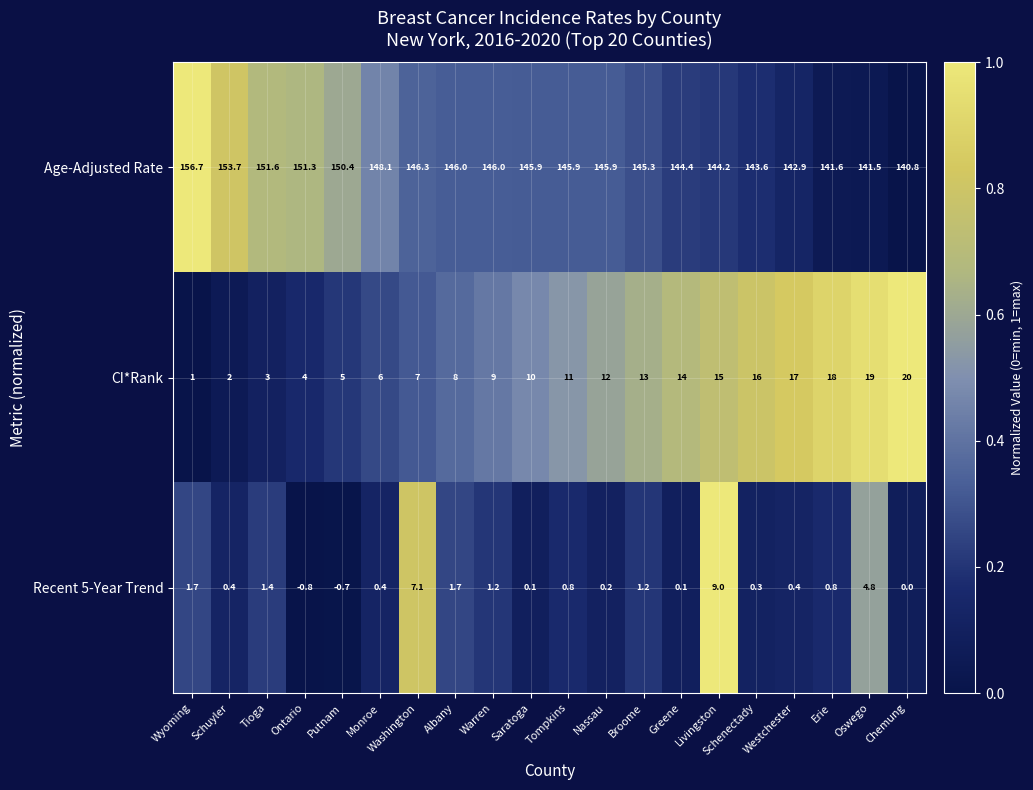

Where is Age-Adjusted Rate nearest to the value 148?

Monroe